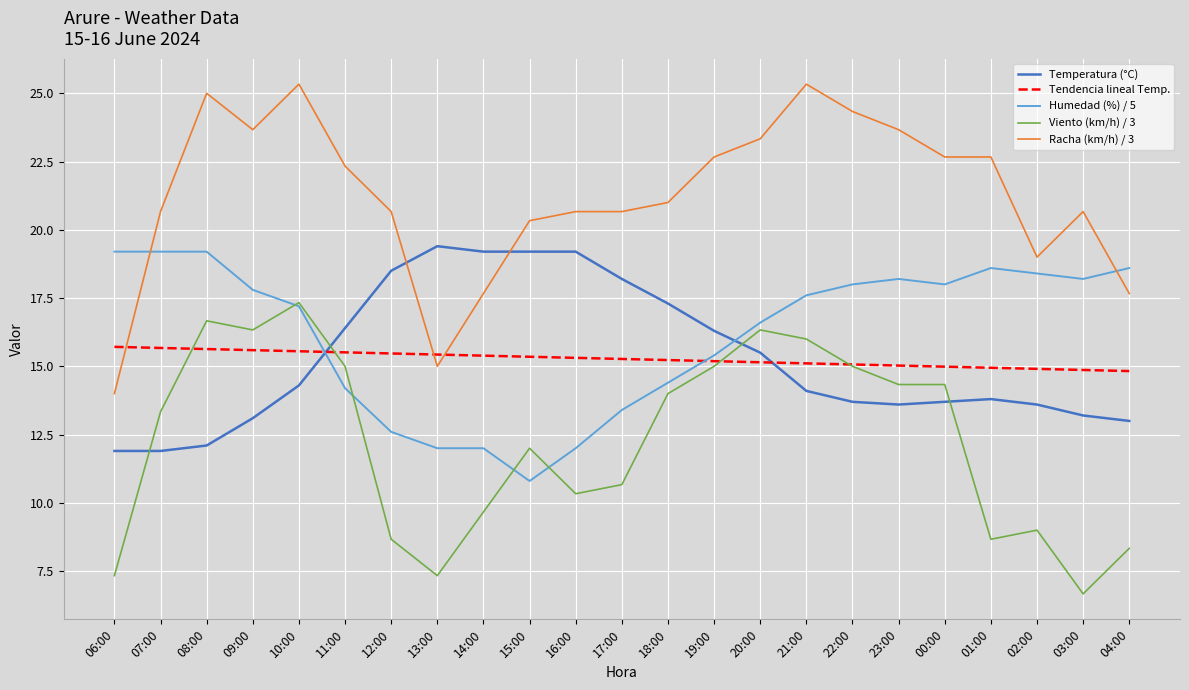

Is the value of Temperatura (°C) at 23:00 greater than the value of Tendencia lineal Temp. at 17:00?

No